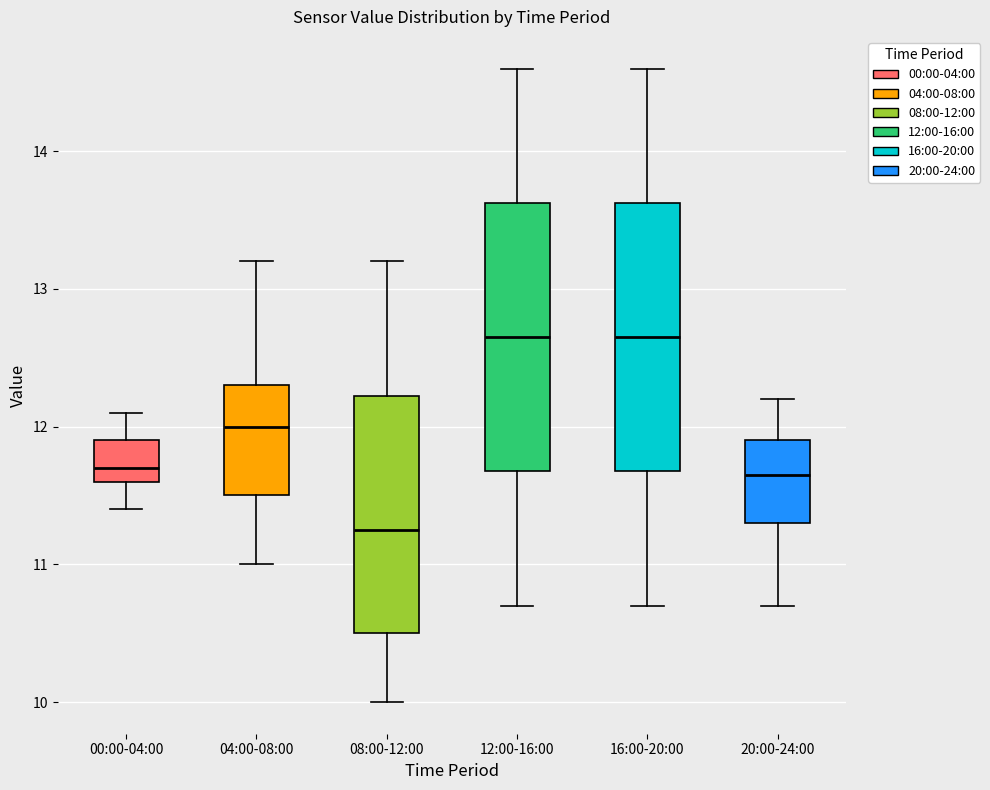

Where does the lower whisker of the box for 08:00-12:00 end on the y-axis? The values are not printed on the chart, so give them approximately, as read against the axis.

10.0